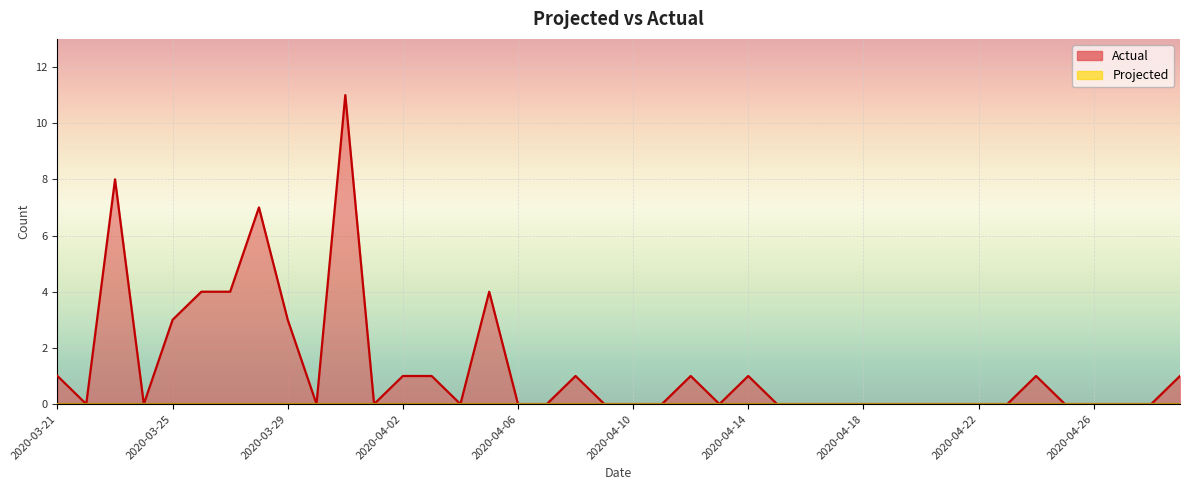

Reading right to left, what are all the values shown in this chart?

2020-04-29=1	2020-04-28=0	2020-04-27=0	2020-04-26=0	2020-04-25=0	2020-04-24=1	2020-04-23=0	2020-04-22=0	2020-04-21=0	2020-04-20=0	2020-04-19=0	2020-04-18=0	2020-04-17=0	2020-04-16=0	2020-04-15=0	2020-04-14=1	2020-04-13=0	2020-04-12=1	2020-04-11=0	2020-04-10=0	2020-04-09=0	2020-04-08=1	2020-04-07=0	2020-04-06=0	2020-04-05=4	2020-04-04=0	2020-04-03=1	2020-04-02=1	2020-04-01=0	2020-03-31=11	2020-03-30=0	2020-03-29=3	2020-03-28=7	2020-03-27=4	2020-03-26=4	2020-03-25=3	2020-03-24=0	2020-03-23=8	2020-03-22=0	2020-03-21=1